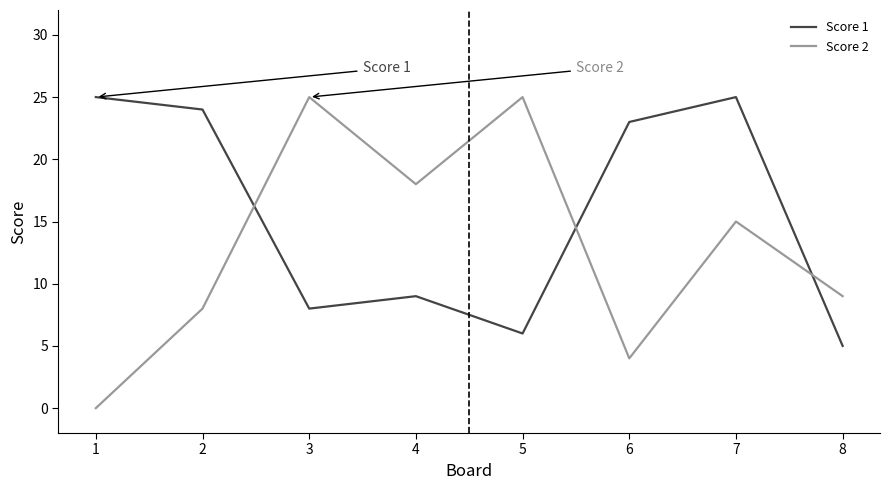

What is the difference between the Score 2 values at 1 and 3?

25